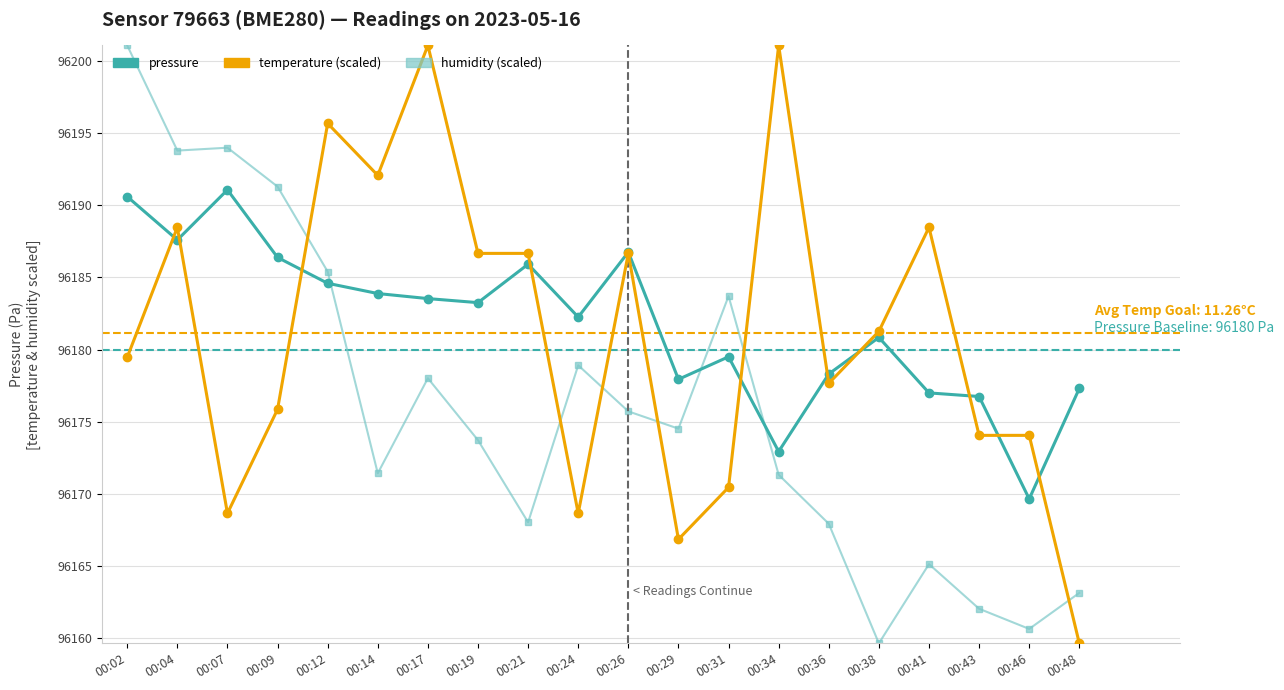

Is it true that humidity (scaled) equals 96171.4 at 00:14?

True